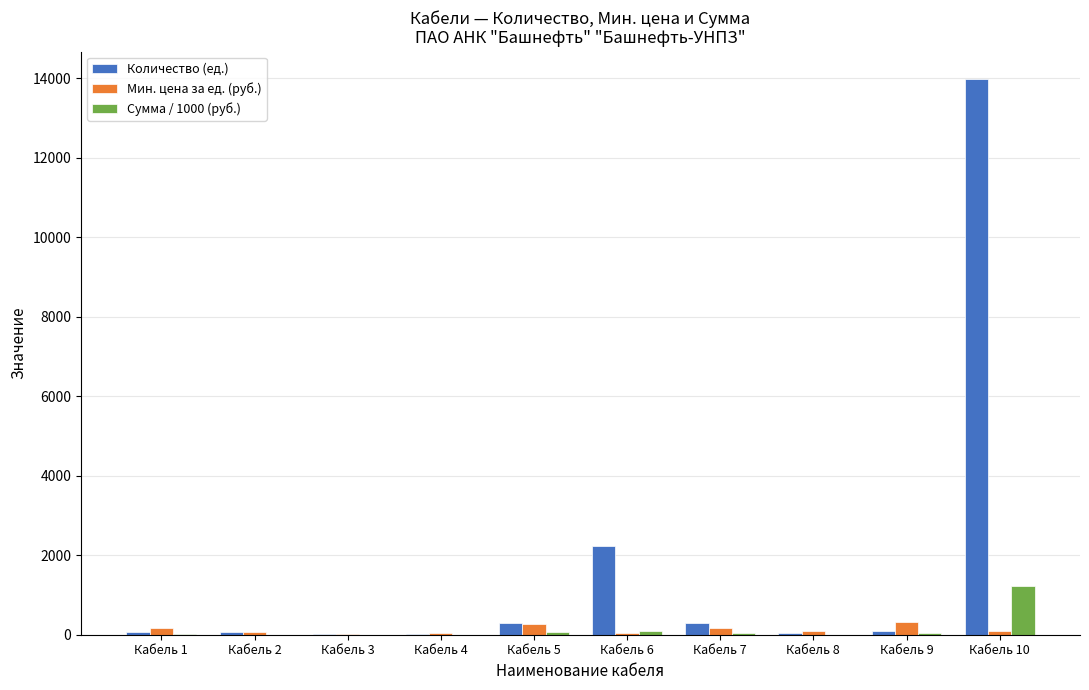

What is the sum of all Мин. цена за ед. (руб.) values?

1293.5